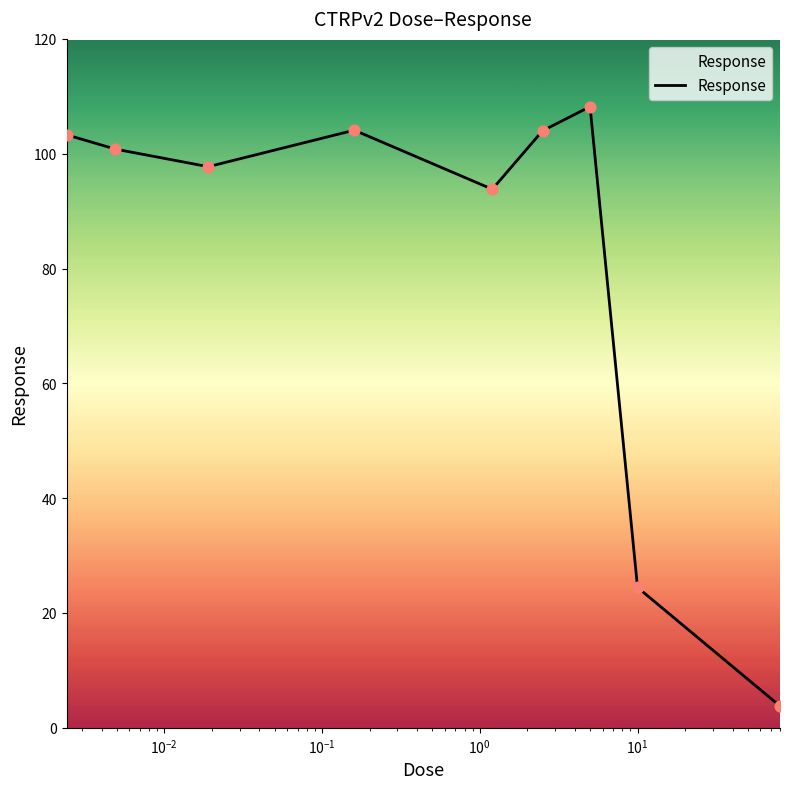

What is the minimum value shown in the chart?

3.8